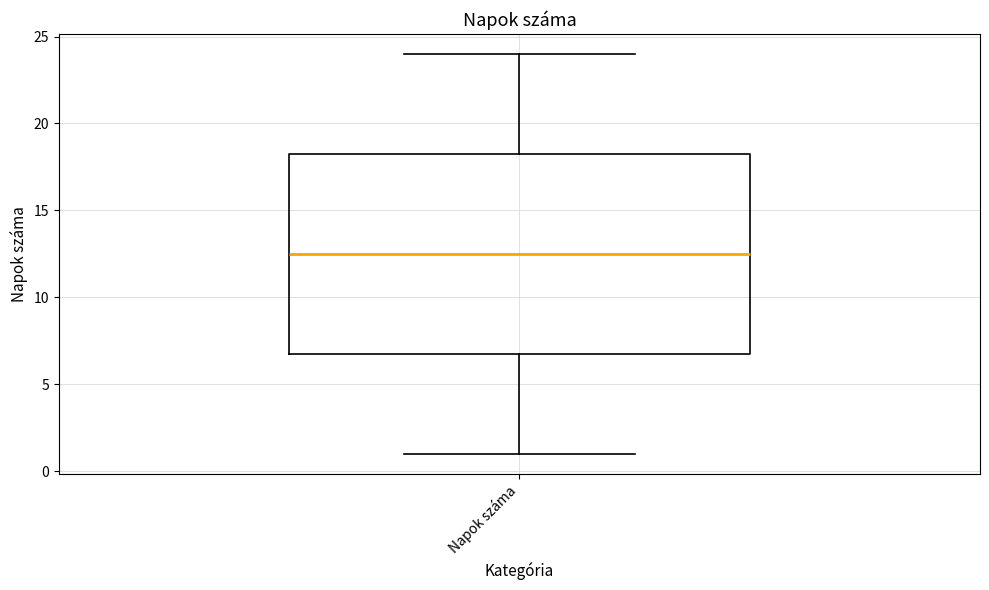

Transcribe this box plot: give where the median line is, the range the box spans, and where the two whiskers end, as read against the y-axis. The values are not printed on the chart, so give them approximately, as read against the axis.

median 12.5, box 7.0 to 18.5, whiskers 1.0 to 24.0